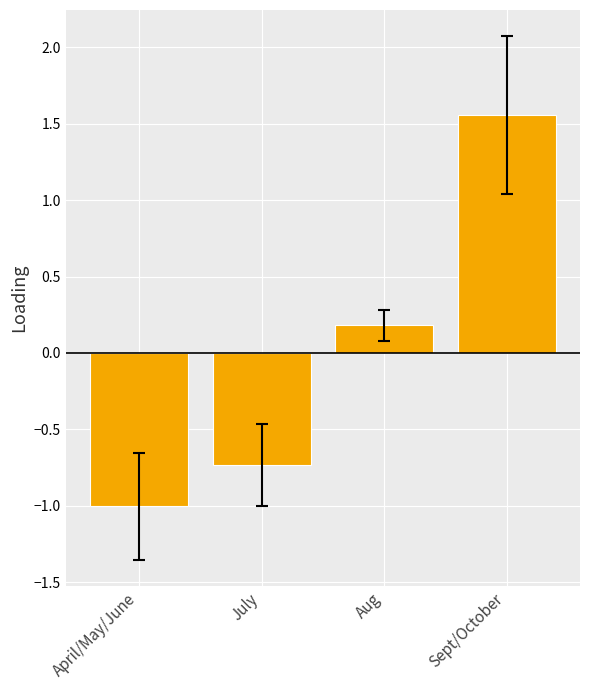

What is the difference between the maximum and minimum values?

2.6